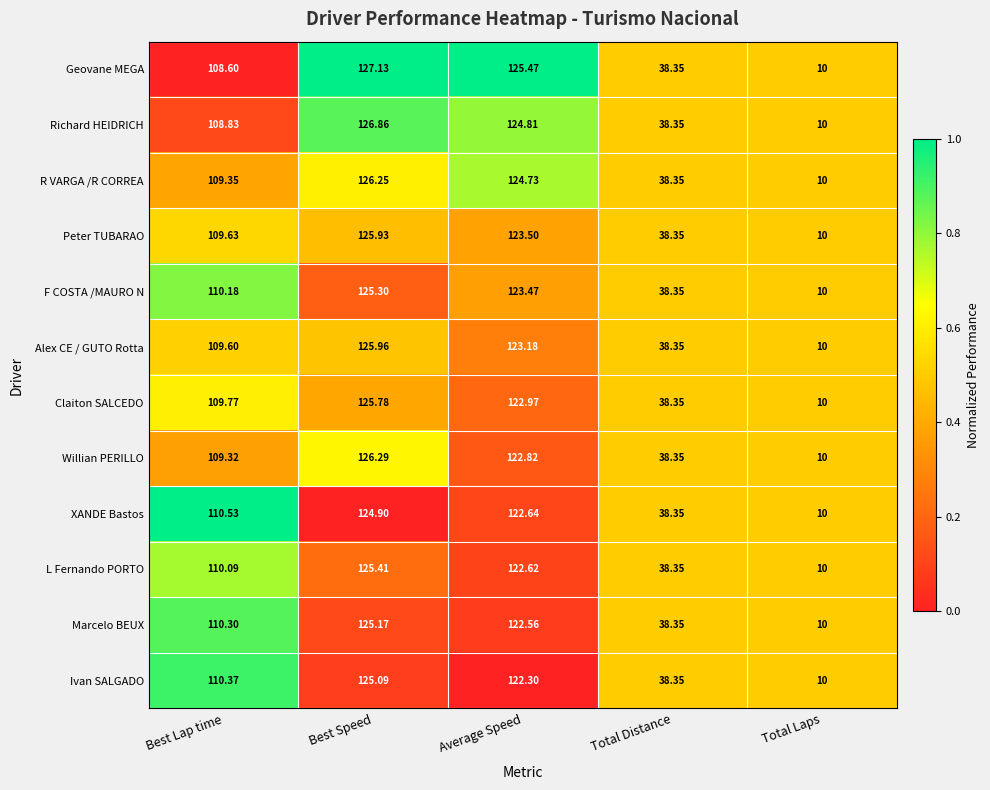

At Best Speed, list the series in order from smallest to largest.

XANDE Bastos, Ivan SALGADO, Marcelo BEUX, F COSTA /MAURO N, L Fernando PORTO, Claiton SALCEDO, Peter TUBARAO, Alex CE / GUTO Rotta, R VARGA /R CORREA, Willian PERILLO, Richard HEIDRICH, Geovane MEGA